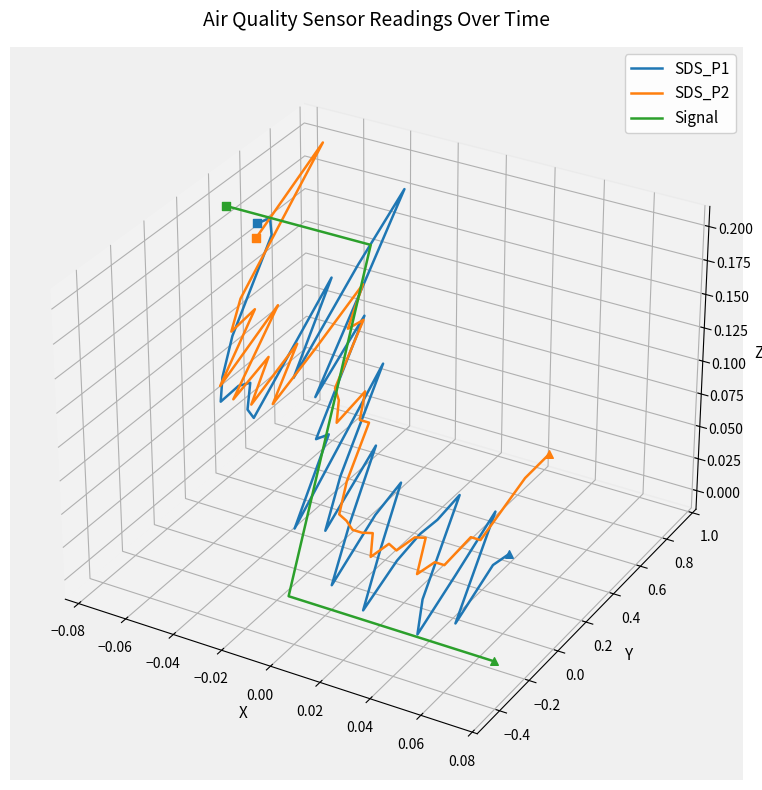

Which series contains the lowest Y value?

Signal